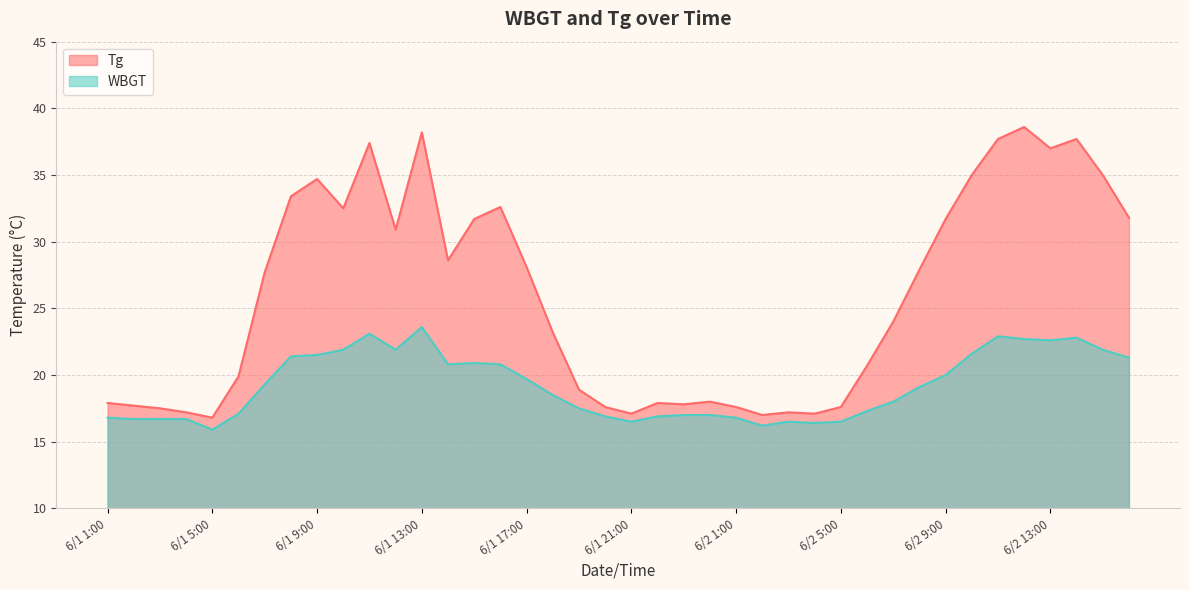

What is the average value of the Tg series?

25.9